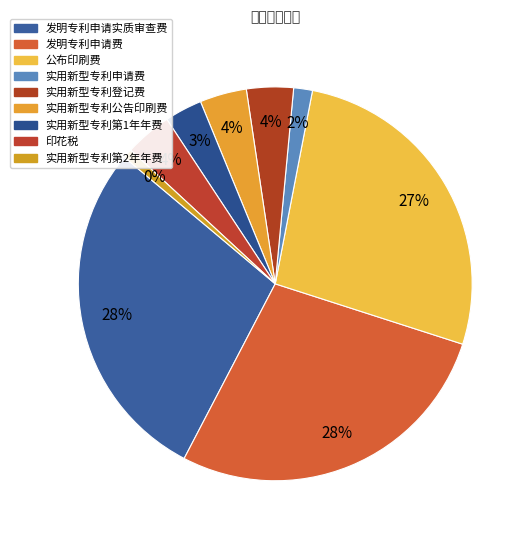

Rank the categories by value from highest to lowest.

发明专利申请实质审查费, 发明专利申请费, 公布印刷费, 实用新型专利登记费, 实用新型专利公告印刷费, 印花税, 实用新型专利第1年年费, 实用新型专利申请费, 实用新型专利第2年年费